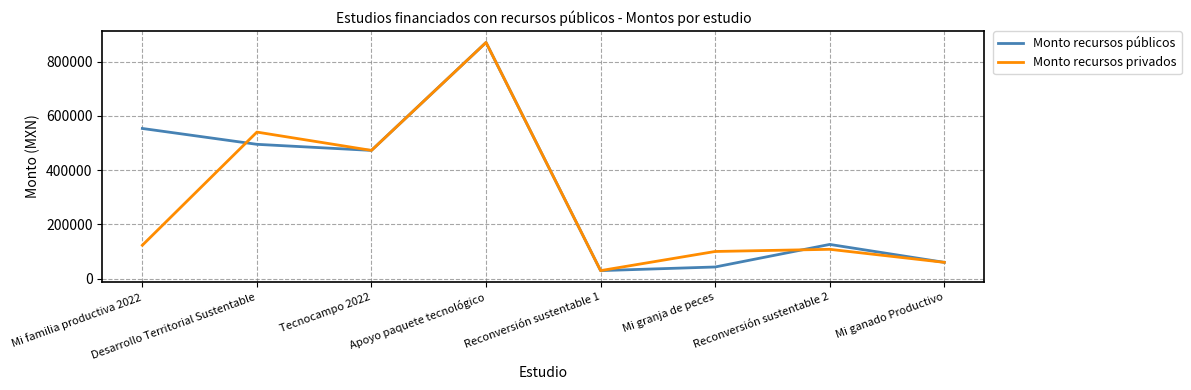

What is the difference between the highest and lowest values at Mi granja de peces?

57140.0